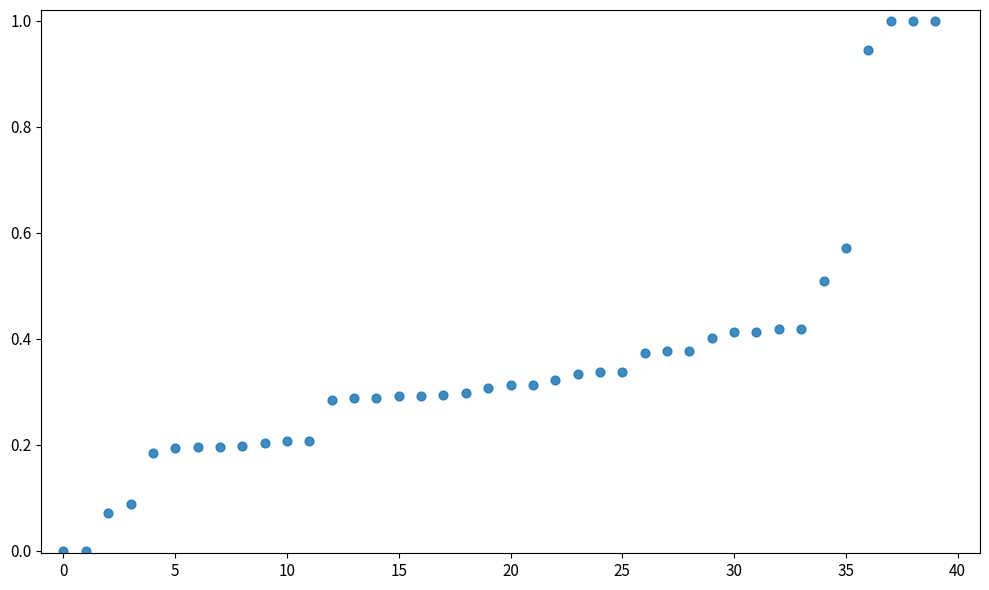

What is the range of Y values (max minus min)?

1.0